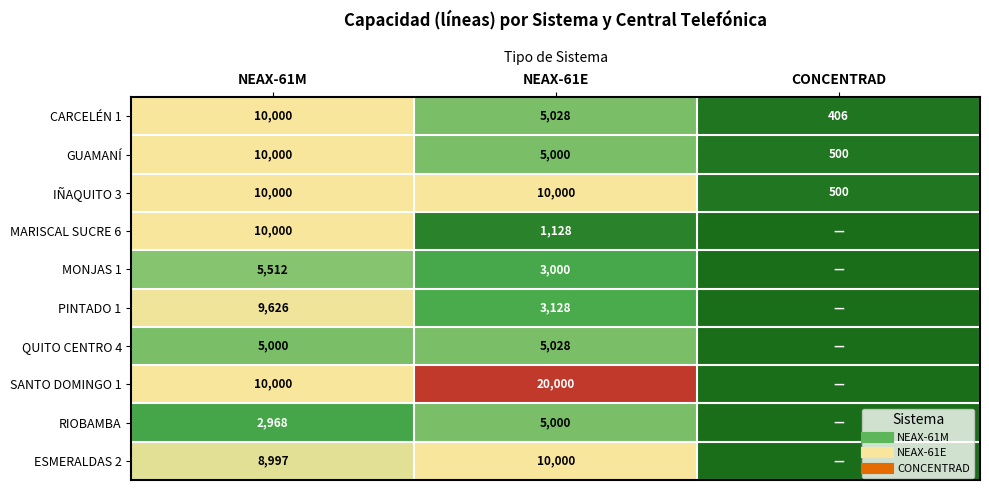

List the labels in order of MARISCAL SUCRE 6 value, largest first.

NEAX-61M, NEAX-61E, CONCENTRAD